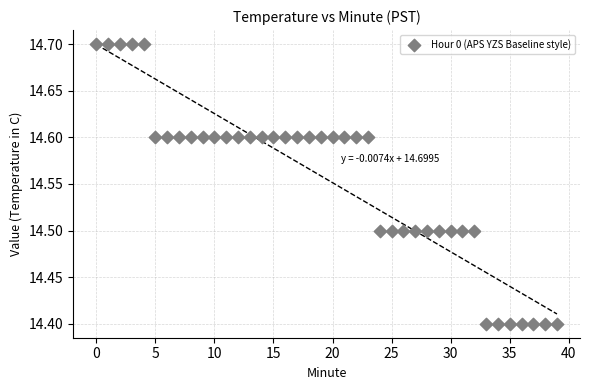

What is the range of Y values (max minus min)?

0.3